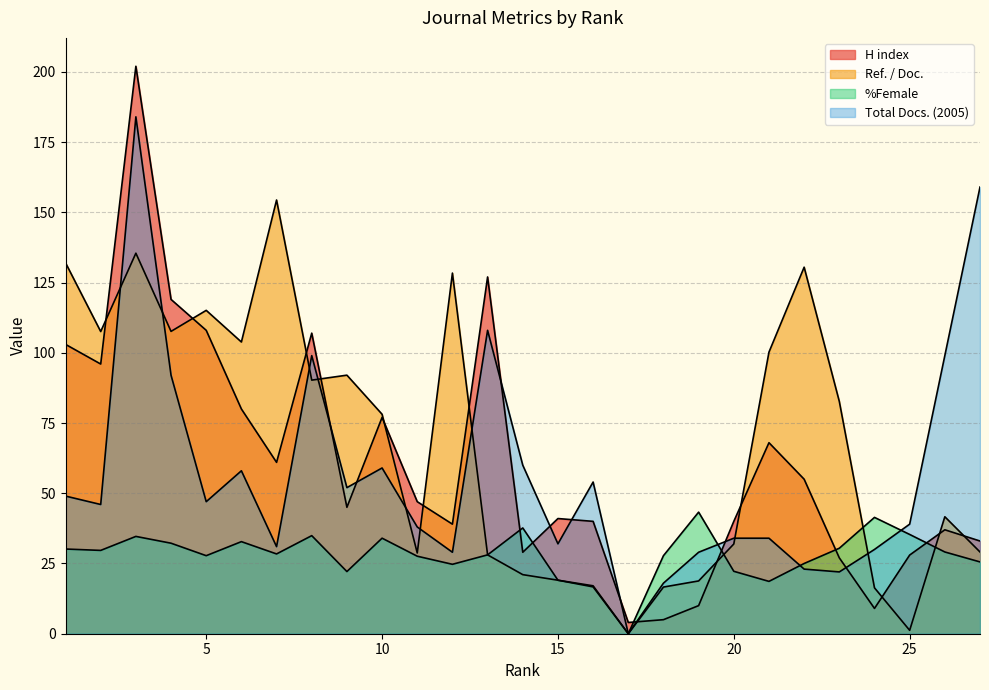

The value of H index at 5 is 108.0. True or false?

True